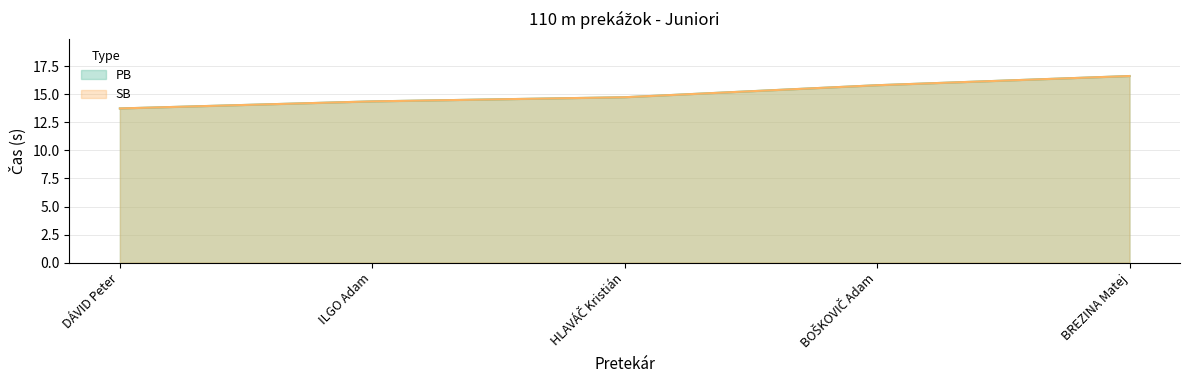

True or false: PB has a value of 21.7 at DÁVID Peter.

False